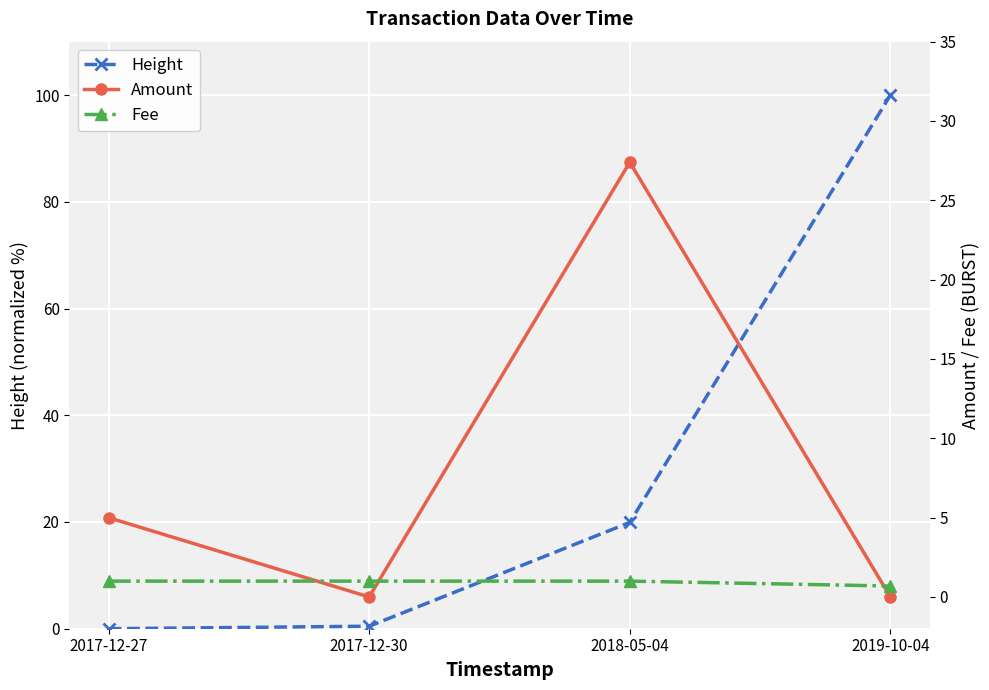

How many interior local peaks does the Amount series have?

1